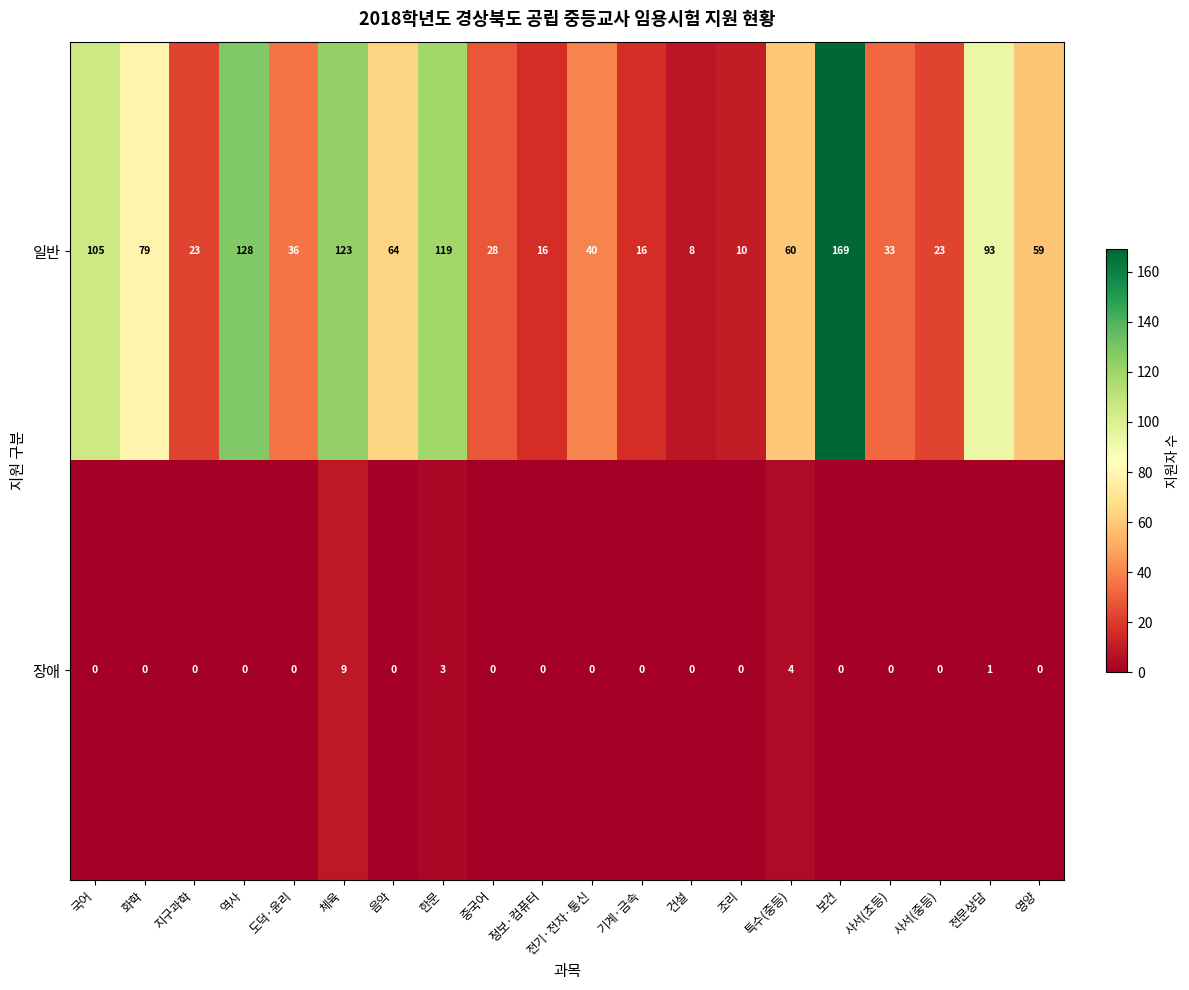

How many 장애 values are between 0 and 1?

17